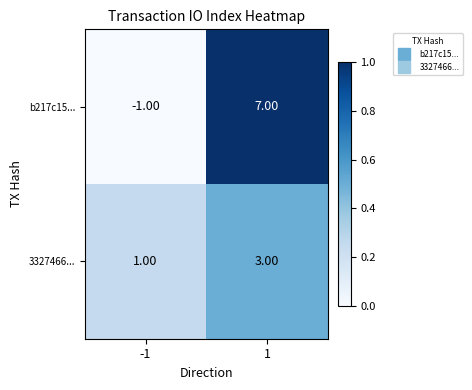

Count the number of categories in the chart.

2